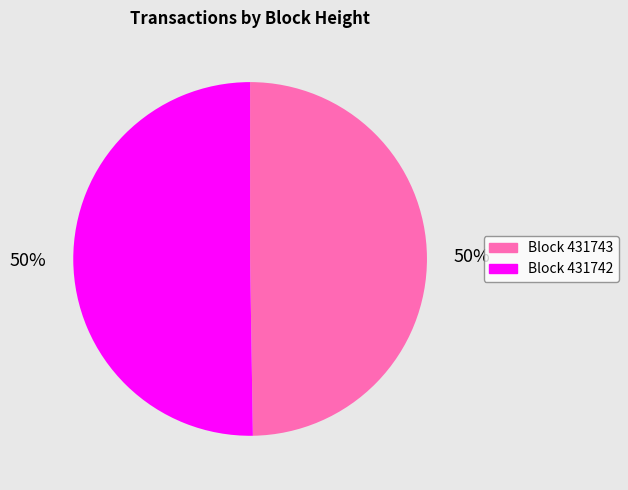

Count the number of slices in the pie.

2